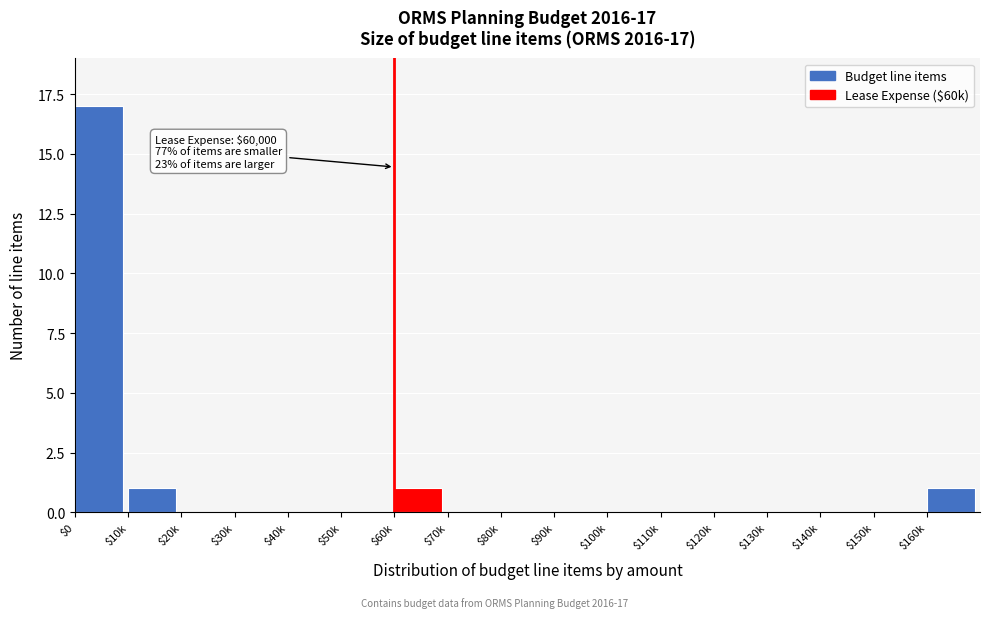

At which category does the chart reach its peak across all series?

$0